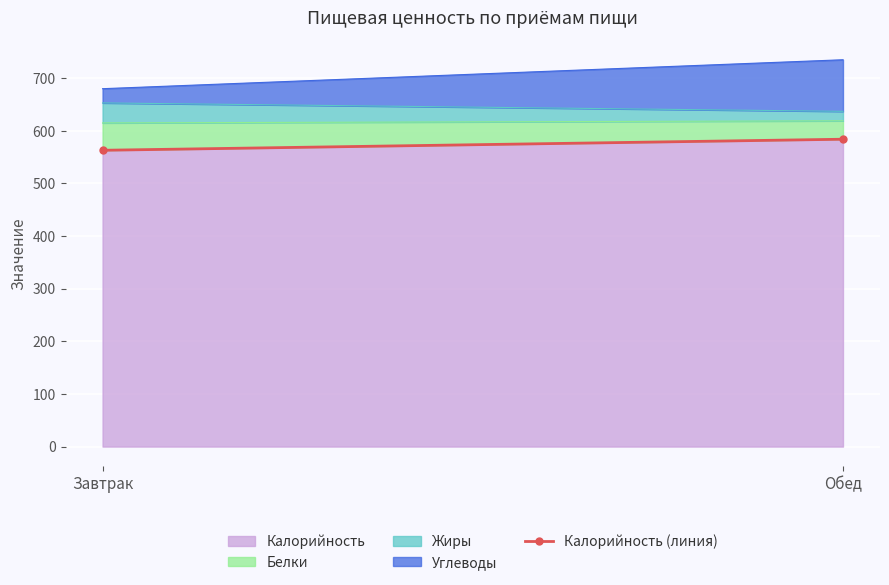

True or false: the data shows 584 at Обед.

True